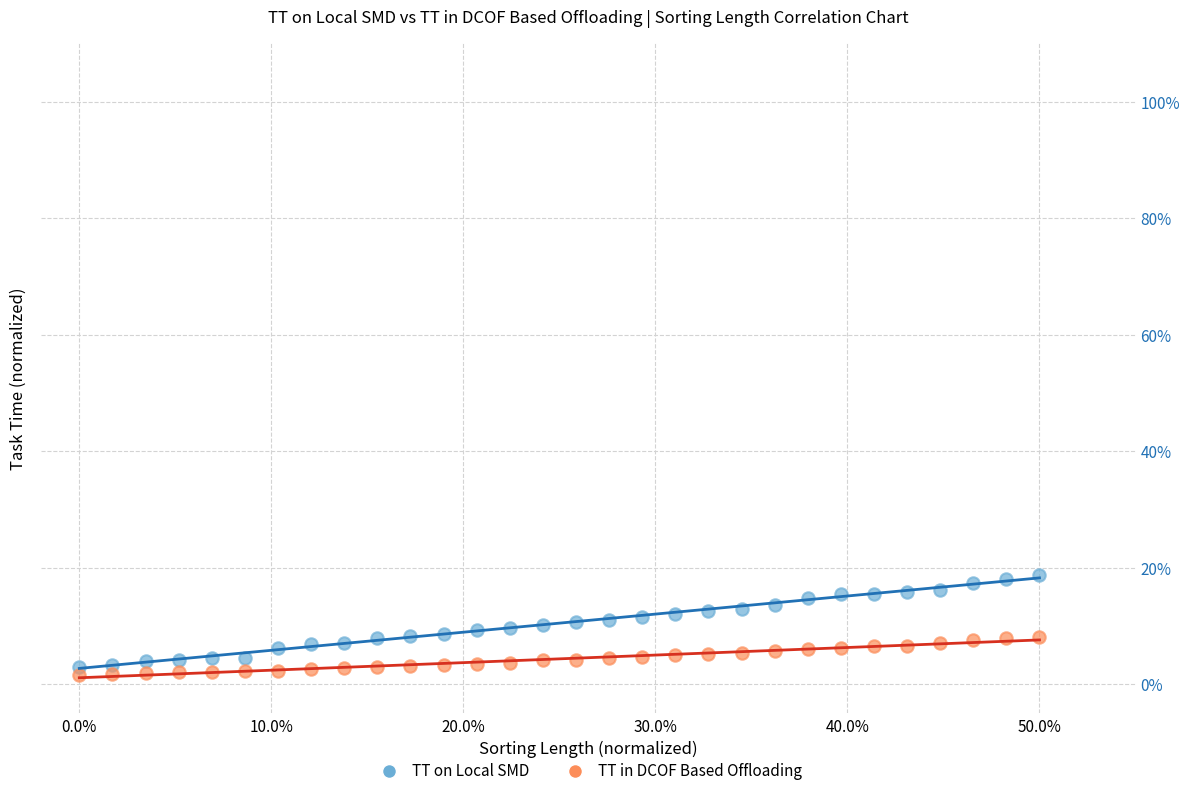

Which series has the widest spread of Y values?

TT on Local SMD